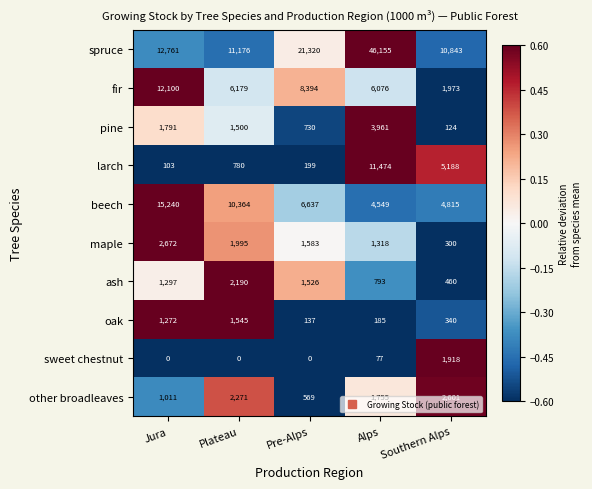

Rank the series by their maximum value, from lowest to highest.

oak, sweet chestnut, ash, other broadleaves, maple, pine, larch, fir, beech, spruce